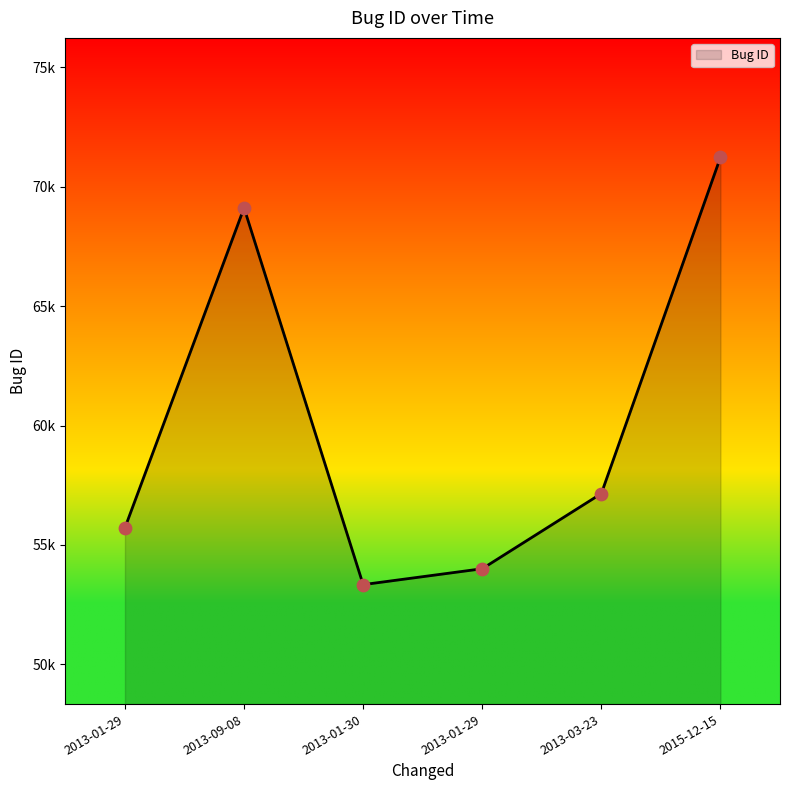

Is this an area chart (filled region under the line)?

Yes